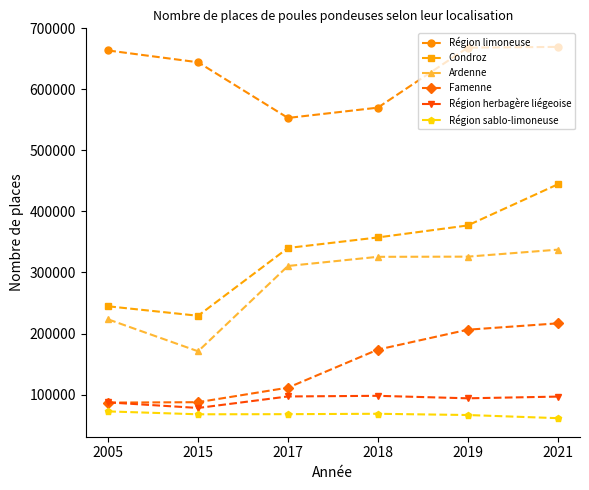

What is the maximum value shown in the chart?

669716